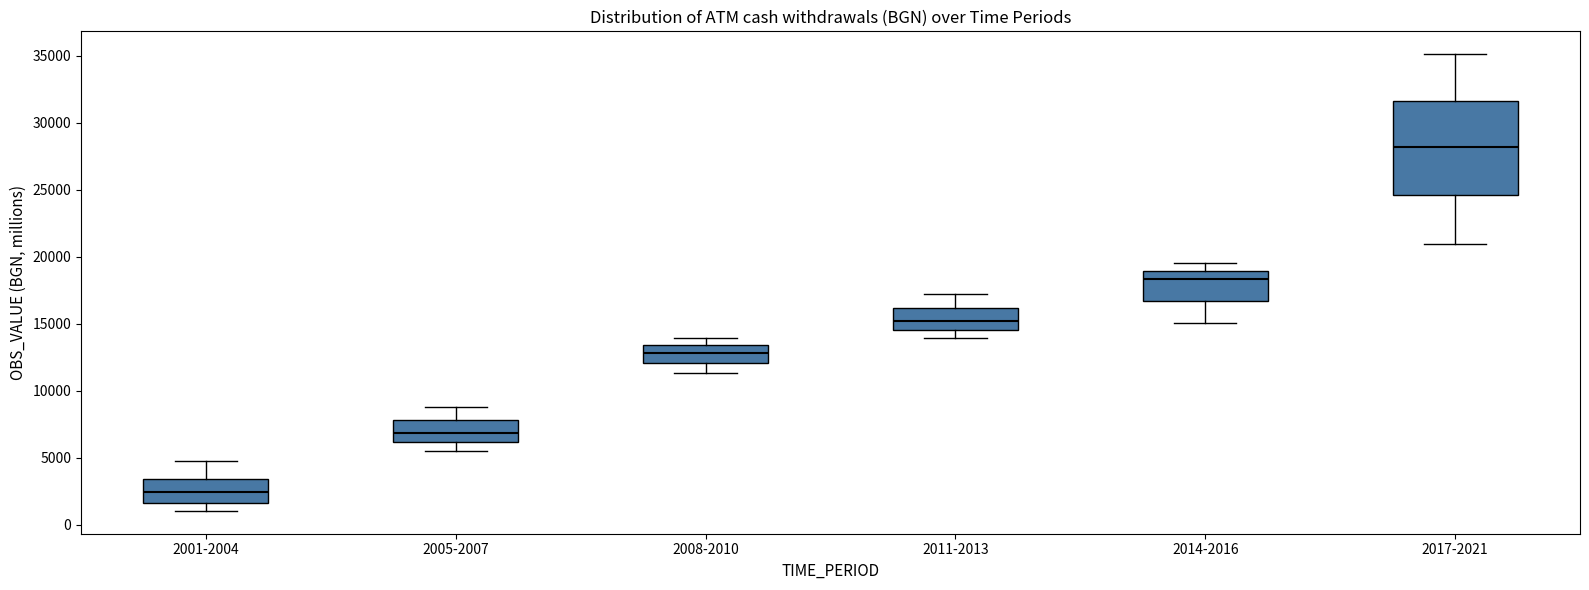

Reading left to right, transcribe this box plot: for each box, give where its median line is, the range the box spans, and where its two whiskers end, as read against the y-axis. The values are not printed on the chart, so give them approximately, as read against the axis.

2001-2004: median 2500, box 1500 to 3500, whiskers 1000 to 4500
2005-2007: median 7000, box 6000 to 8000, whiskers 5500 to 9000
2008-2010: median 13000, box 12000 to 13500, whiskers 11500 to 14000
2011-2013: median 15000, box 14500 to 16000, whiskers 14000 to 17000
2014-2016: median 18500, box 16500 to 19000, whiskers 15000 to 19500
2017-2021: median 28000, box 24500 to 31500, whiskers 21000 to 35000